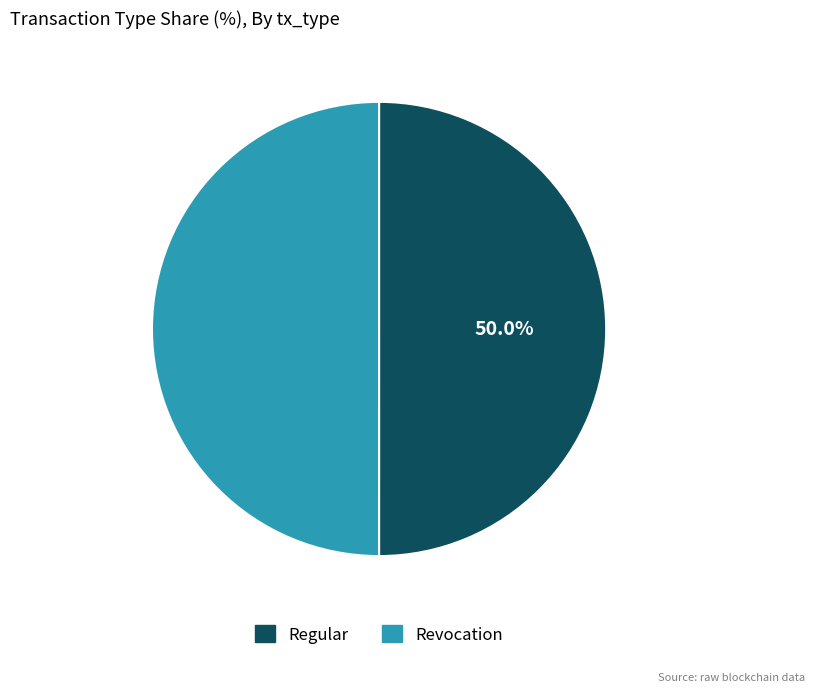

How many segments does this pie chart have?

2